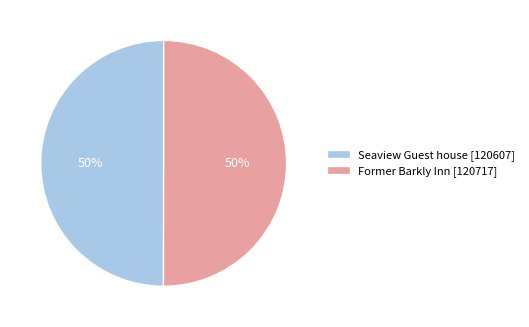

Approximately how many times larger is the value at Seaview Guest house [120607] compared to Former Barkly Inn [120717]?

1.0